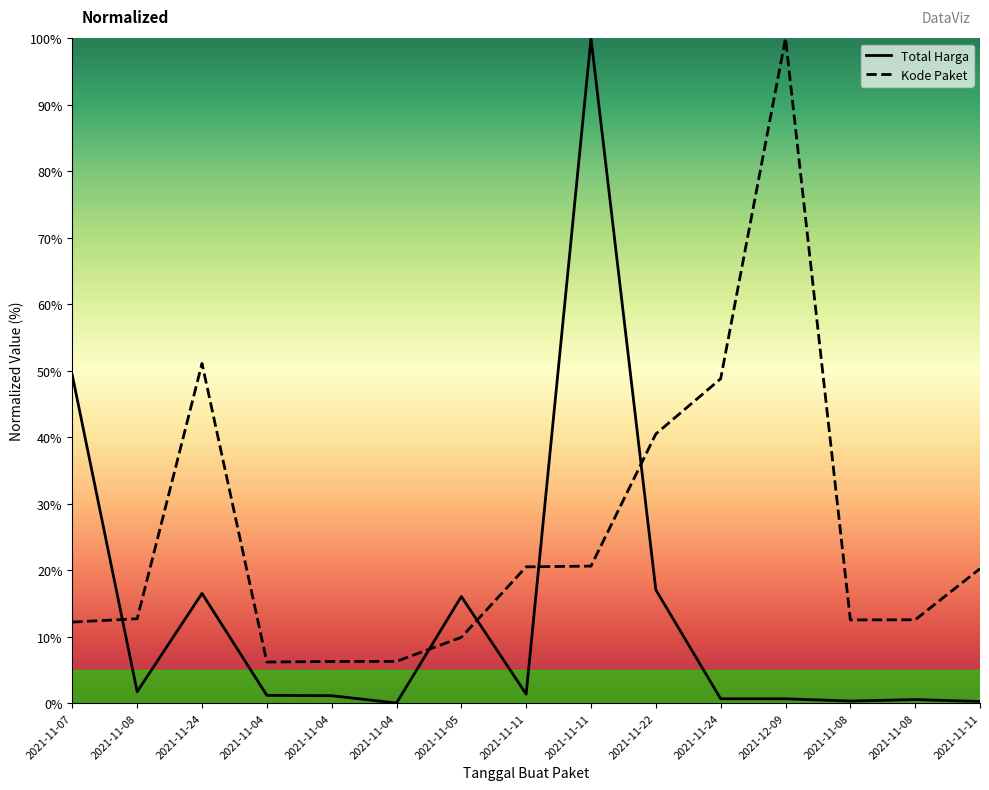

What is the difference between the Kode Paket values at 2021-11-07 and 2021-11-11?

8.0